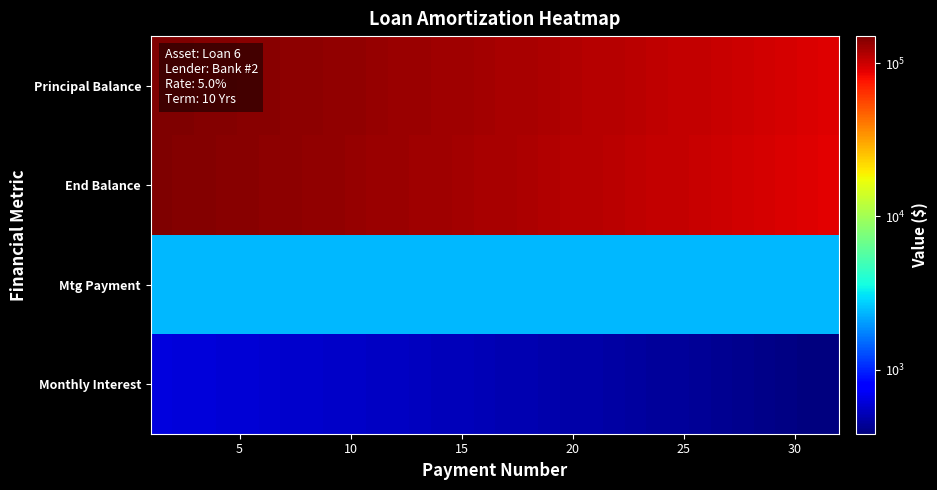

How many categories are shown in the chart?

32